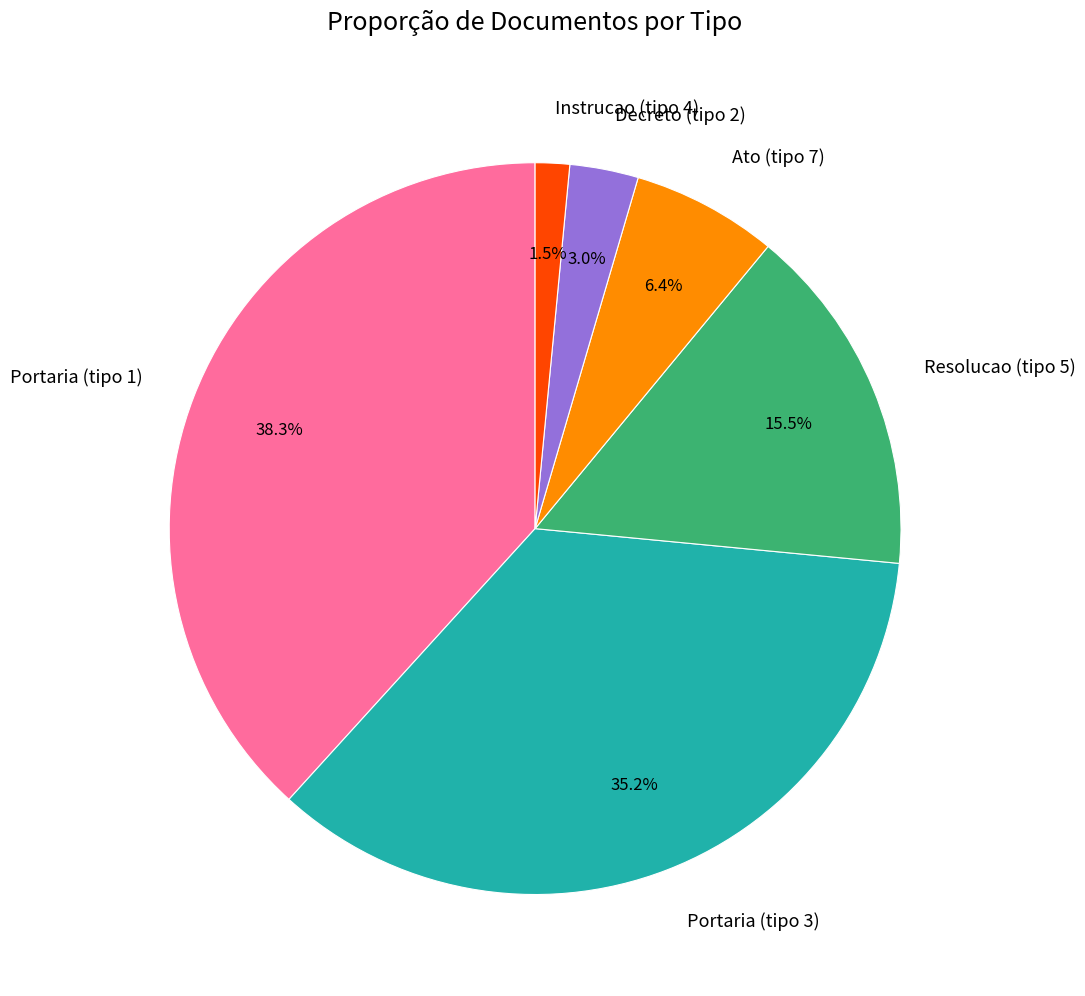

Count the number of slices in the pie.

6